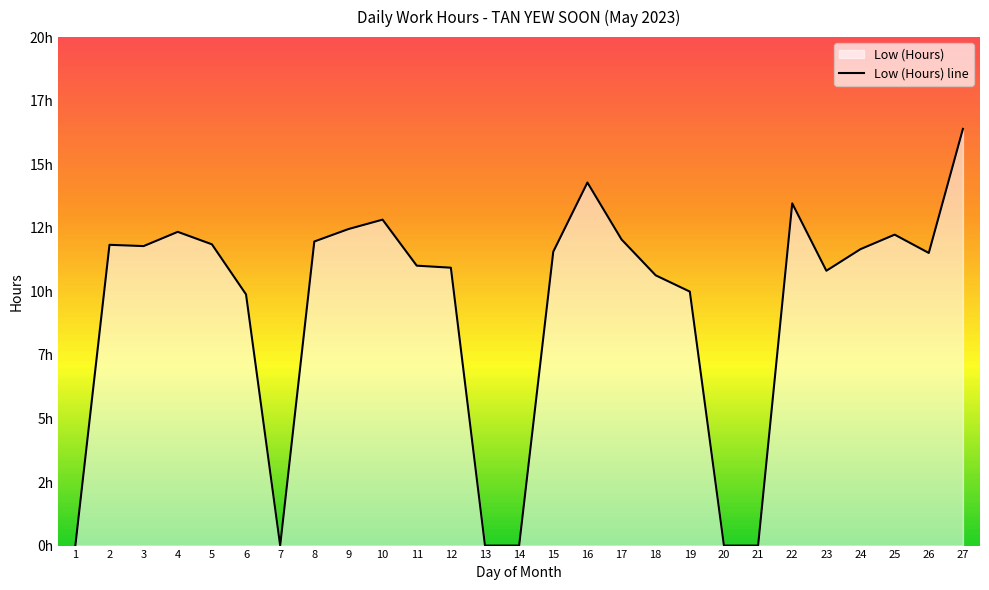

Reading left to right, list all the values displayed in this chart.

0.0	11.8	11.8	12.3	11.8	9.9	0.0	12.0	12.4	12.8	11.0	10.9	0.0	0.0	11.6	14.3	12.0	10.6	10.0	0.0	0.0	13.5	10.8	11.7	12.2	11.5	16.4